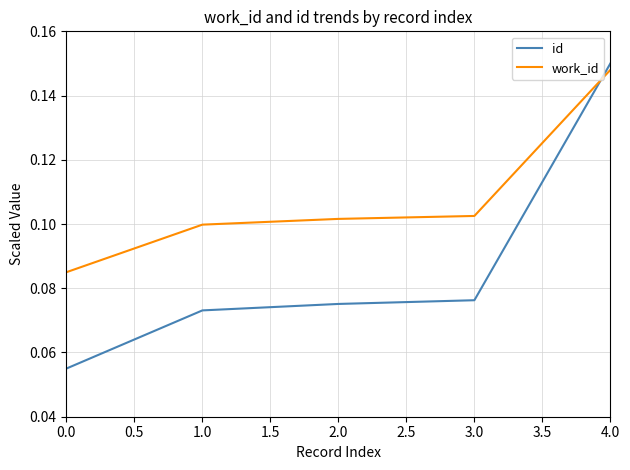

Which series has the largest range (max minus min)?

id